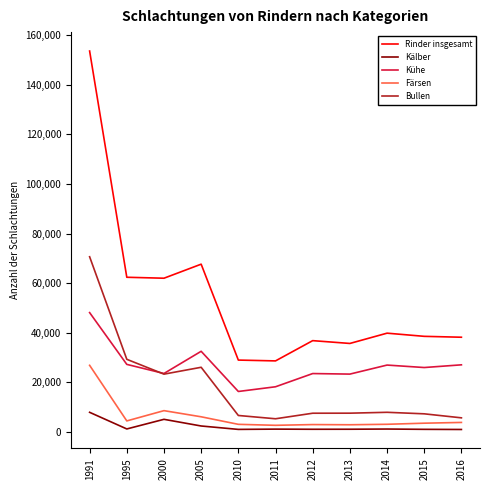

What is the difference between the second highest and minimum values in the Färsen series?

5914